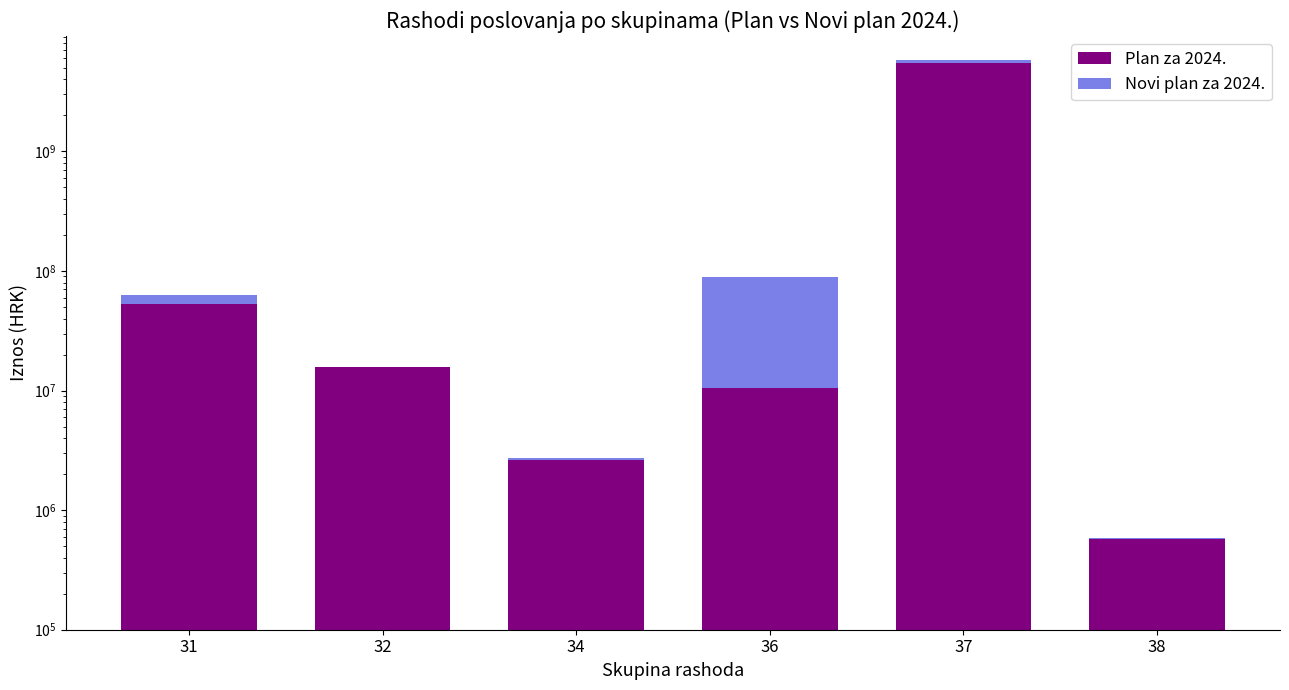

Between 34 and 31, which is larger?

31